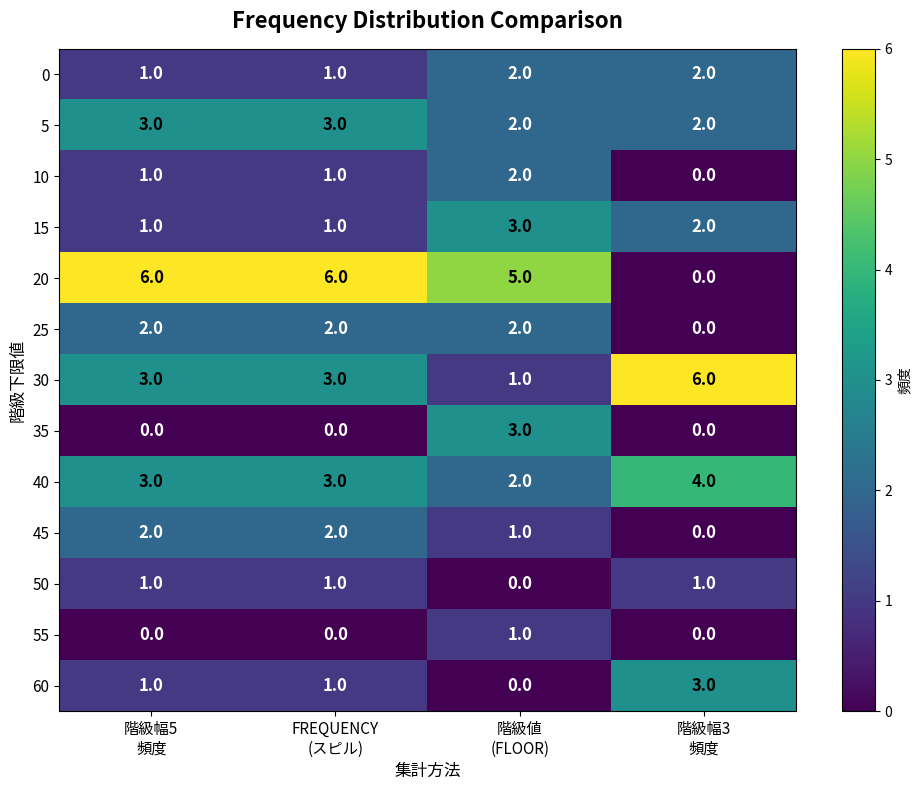

Count the 60 values in the range 1 to 3.

3